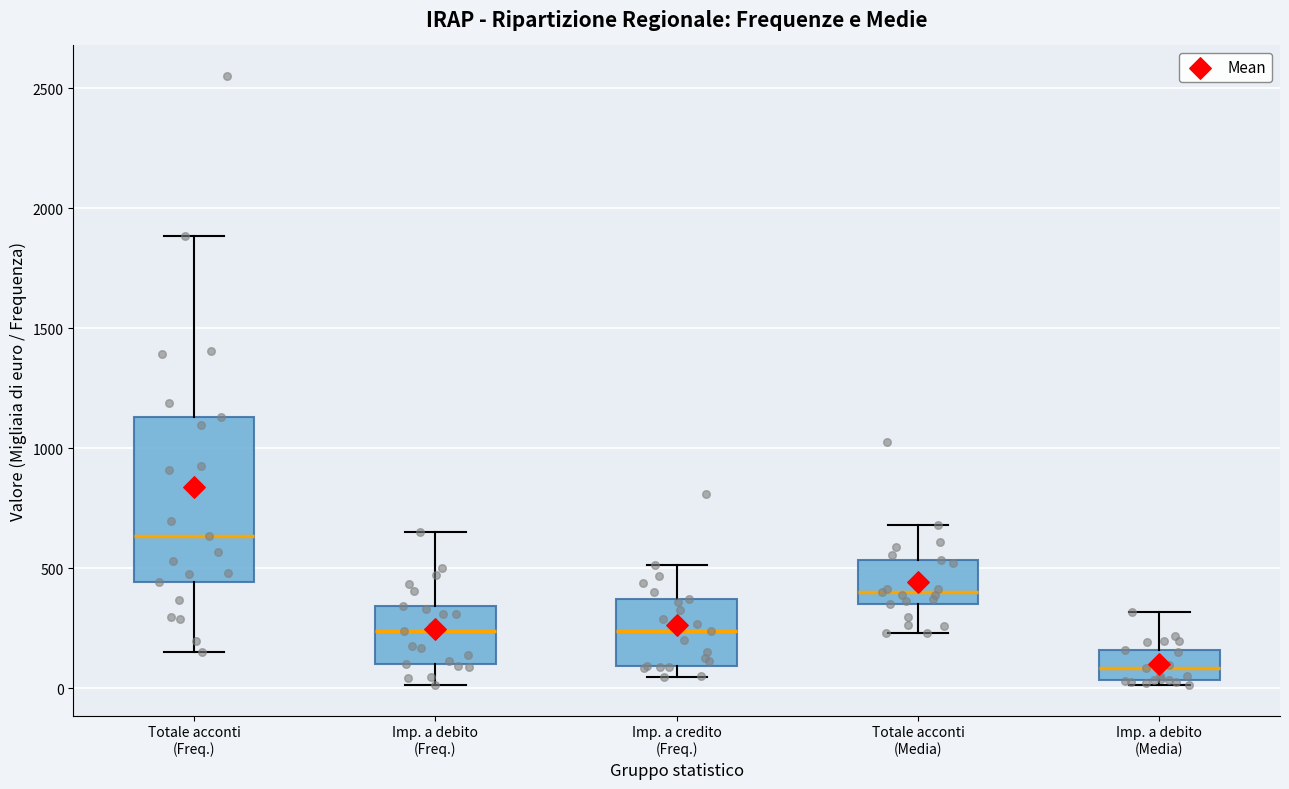

Reading left to right, read every box against the y-axis: the position of its median line, the range the box covers, and the ends of its whiskers. The values are not printed on the chart, so give them approximately, as read against the axis.

Totale acconti (Freq.): median 650, box 450 to 1150, whiskers 150 to 1900
Imp. a debito (Freq.): median 250, box 100 to 350, whiskers 0 to 650
Imp. a credito (Freq.): median 250, box 100 to 350, whiskers 50 to 500
Totale acconti (Media): median 400, box 350 to 550, whiskers 250 to 700
Imp. a debito (Media): median 100, box 50 to 150, whiskers 0 to 300